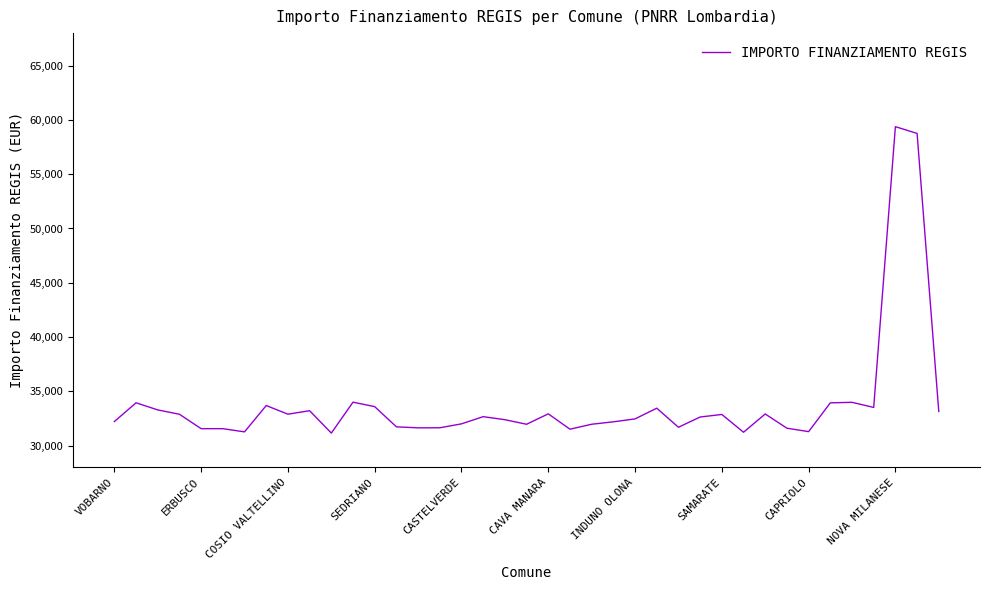

What is the difference between the maximum and minimum values?

28229.1